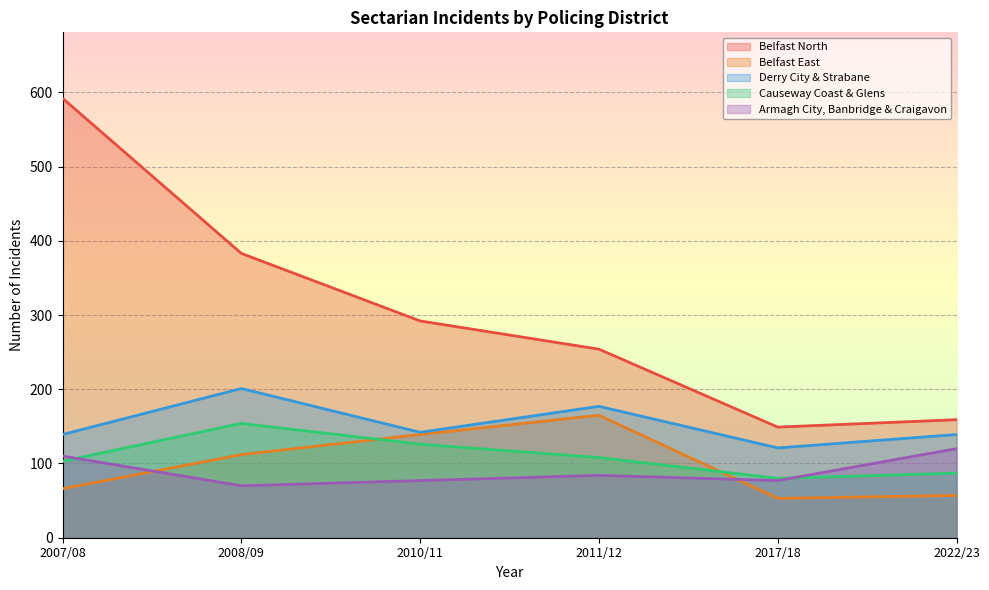

What are all the series names shown in the legend?

Belfast North, Belfast East, Derry City & Strabane, Causeway Coast & Glens, Armagh City, Banbridge & Craigavon